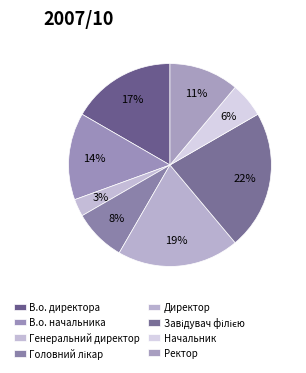

What is the ratio of the value at Начальник to the value at В.о. начальника?

0.4